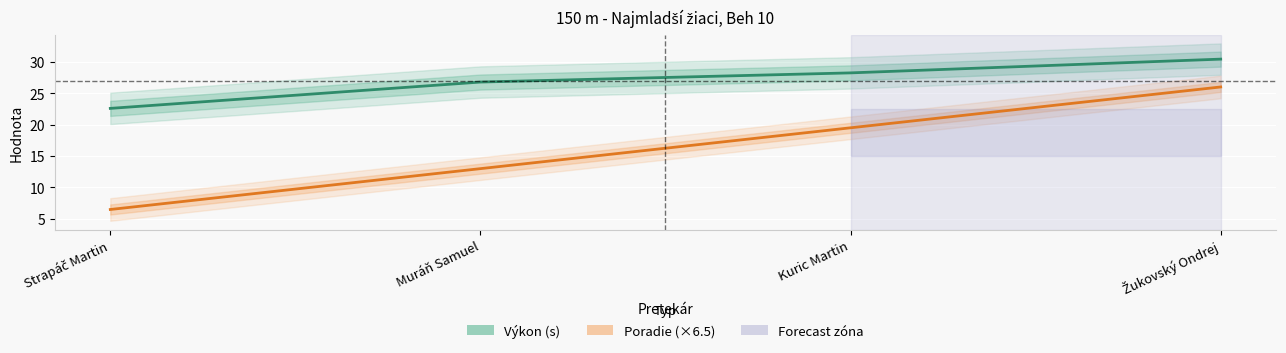

What is the label of the 3rd point from the right?

Muráň Samuel